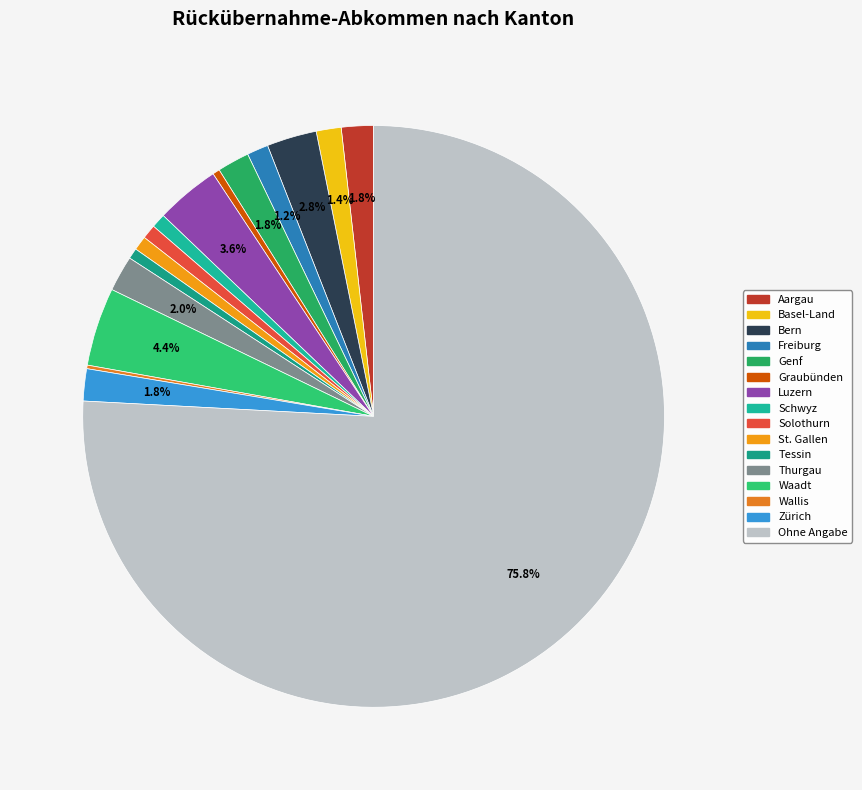

What is the ratio of the value at Solothurn to the value at Freiburg?

0.7